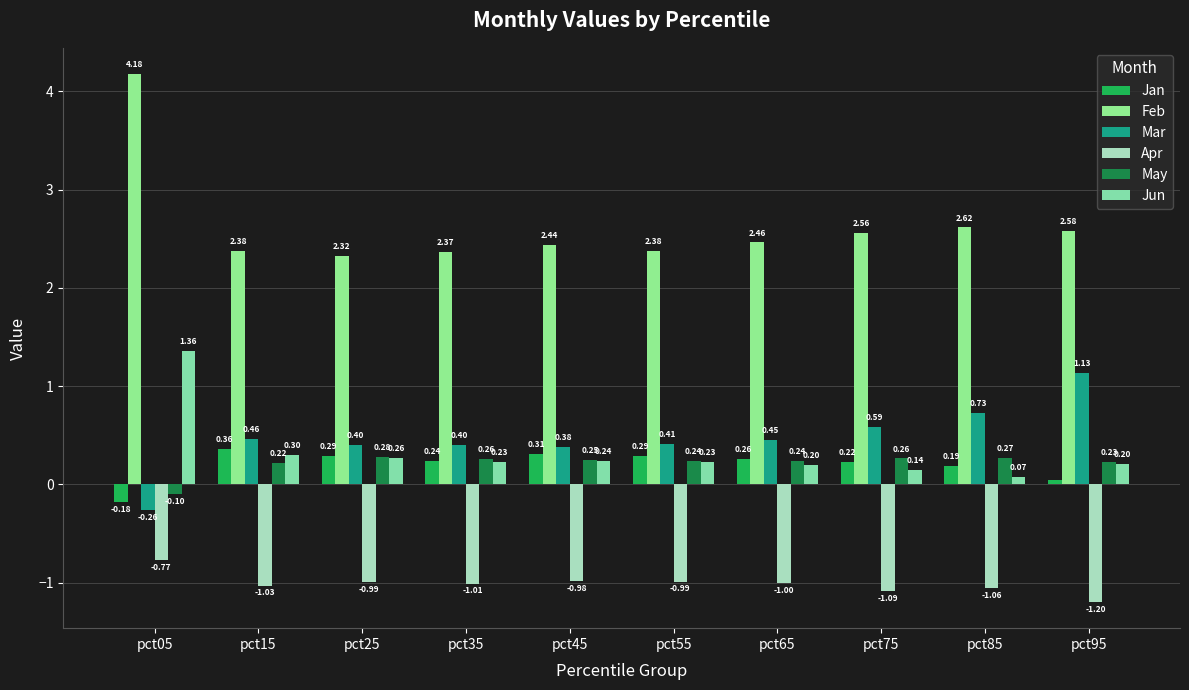

What is the value of the Feb bar at the 7th from the left?

2.5